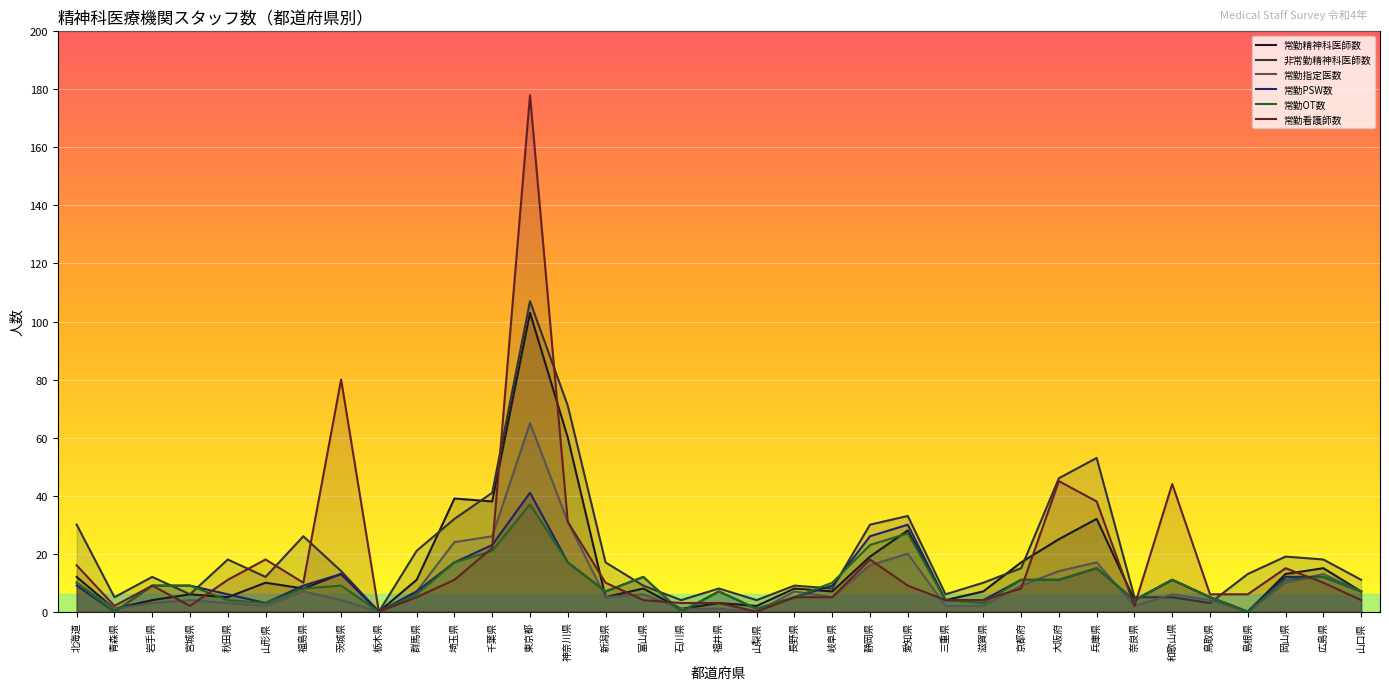

What is the maximum value shown in the chart?

178